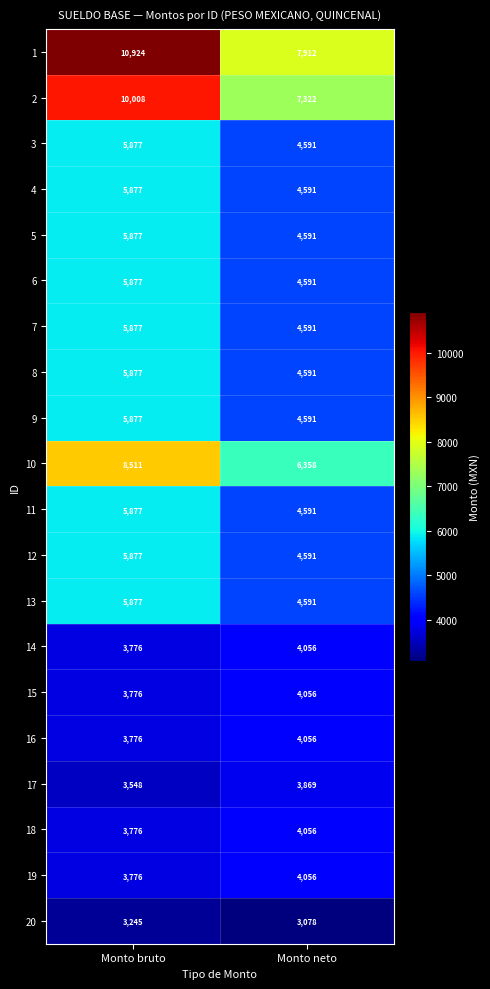

What value does the 10 series have at Monto neto?

6358